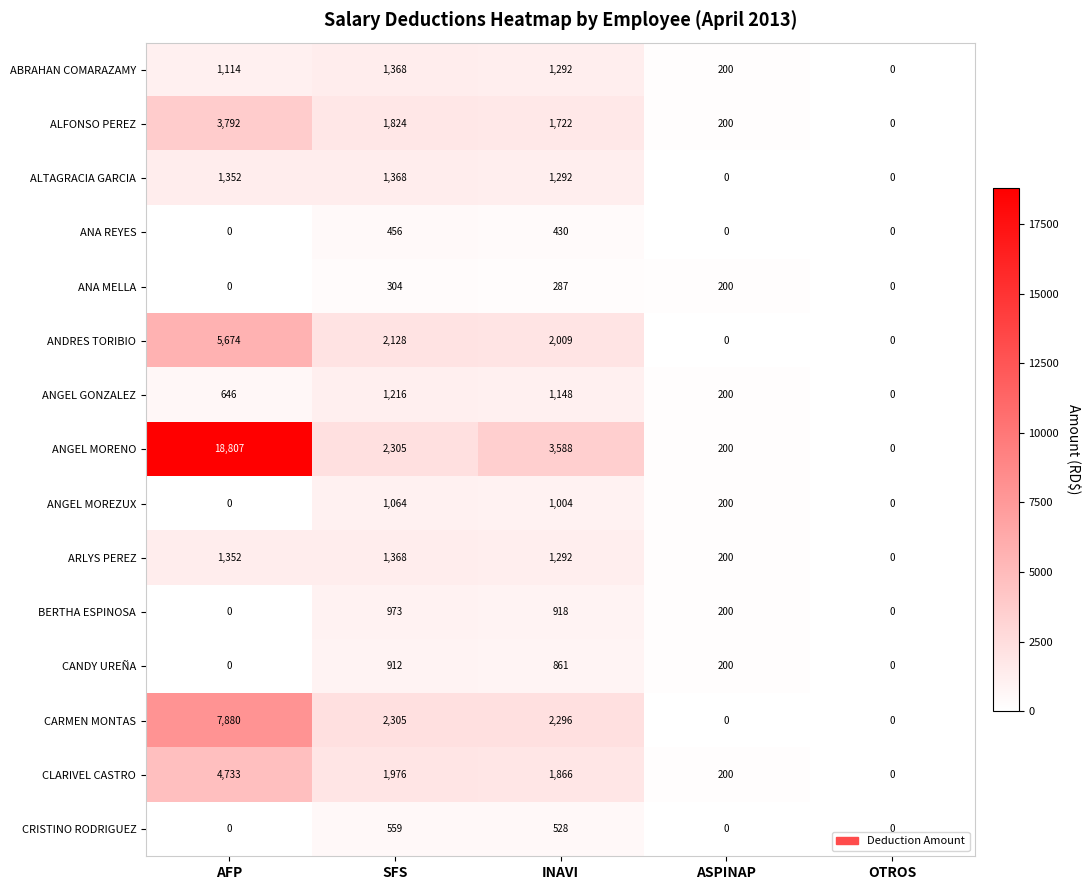

At which category is the sum across all series the highest?

AFP